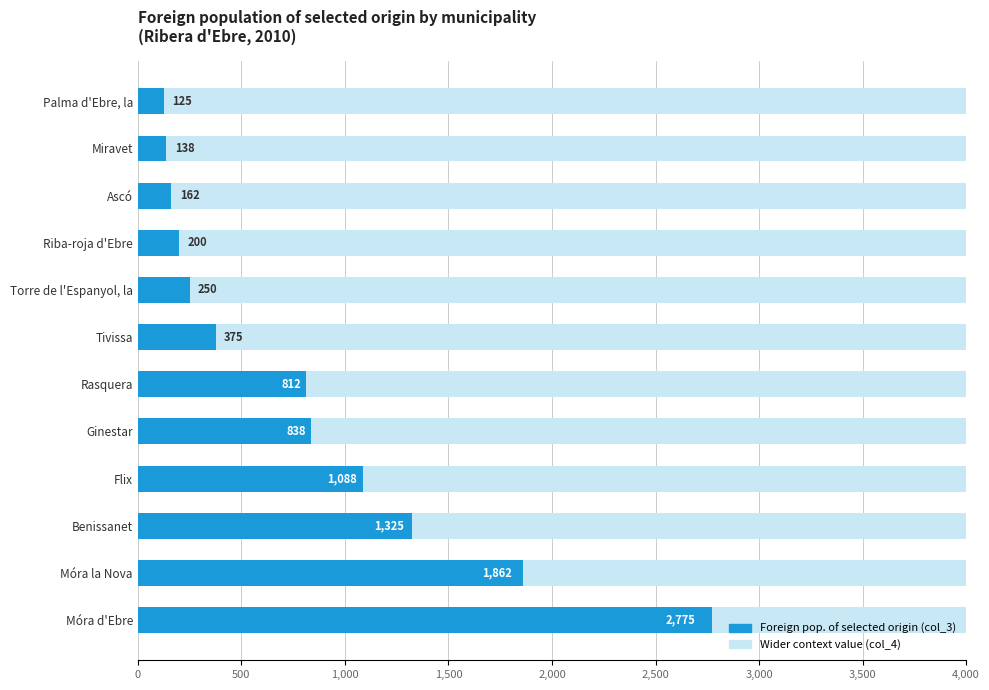

Does the chart contain stacked bars?

No